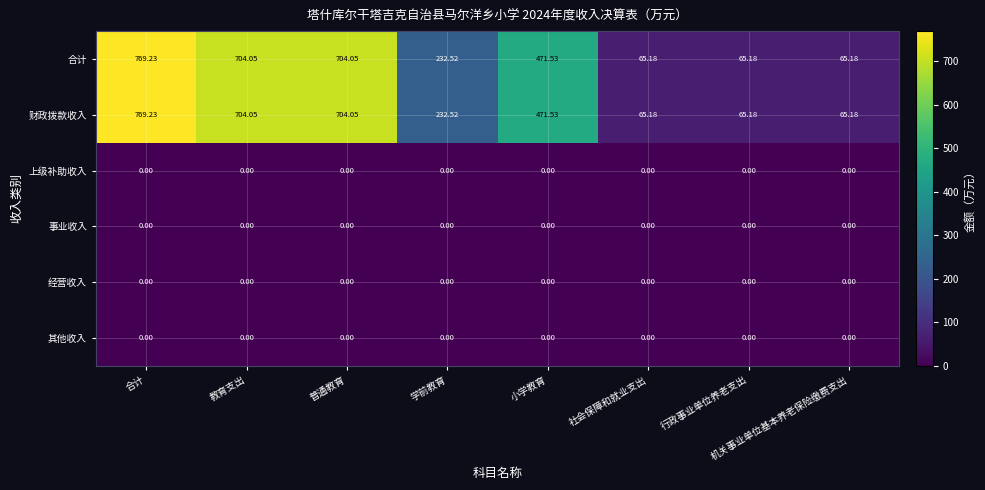

Where does the 财政拨款收入 series first go above 471?

合计